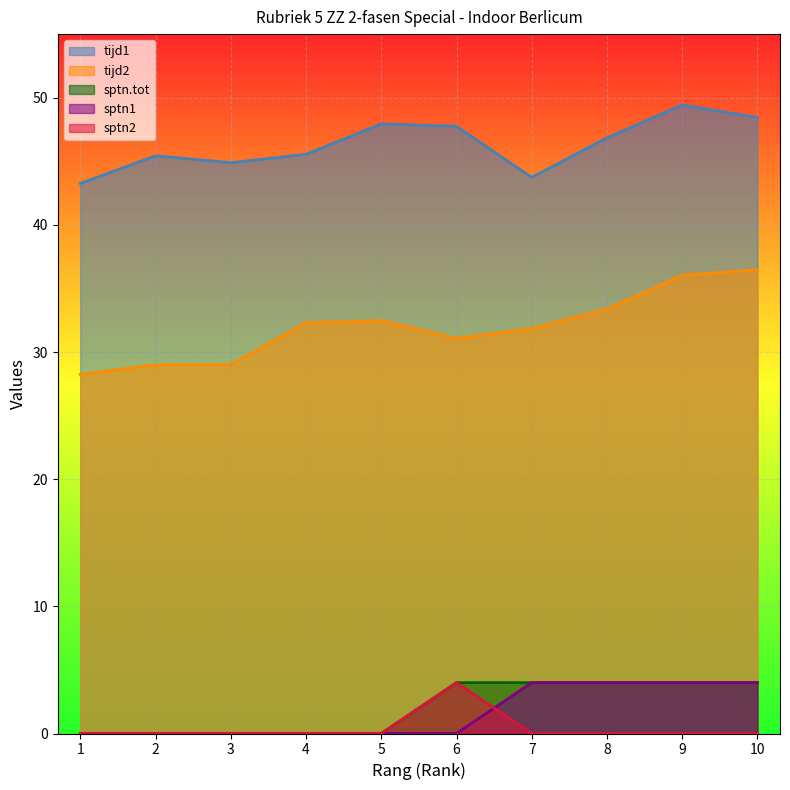

What are all the series names shown in the legend?

tijd1, tijd2, sptn.tot, sptn1, sptn2